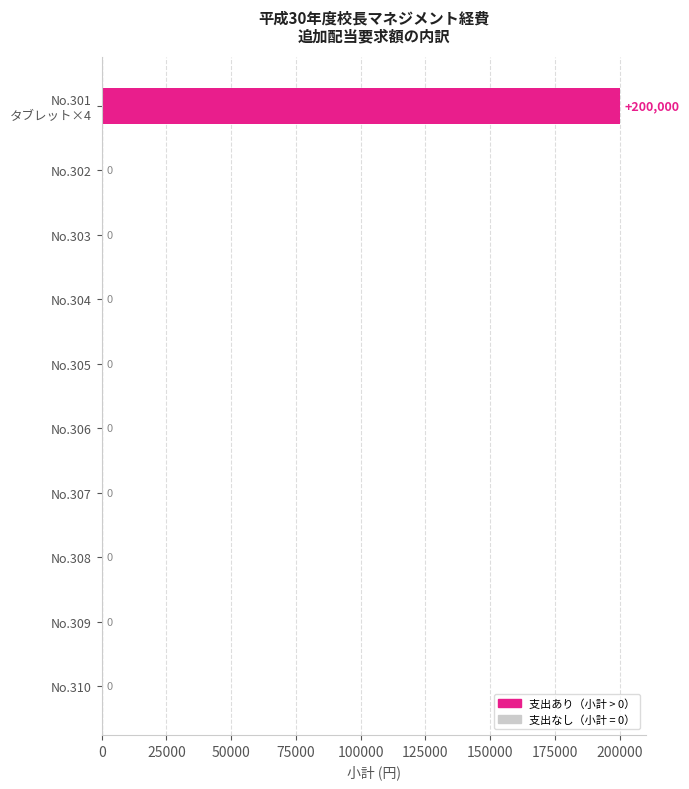

What is the greatest value displayed?

200000